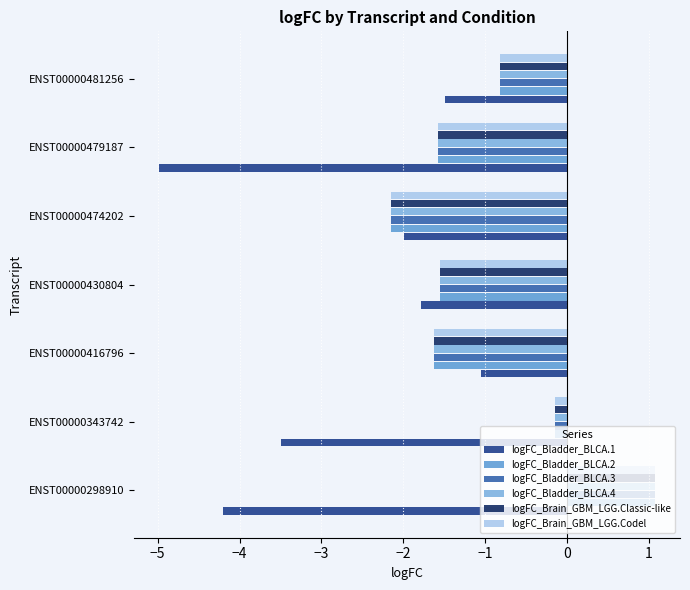

At how many categories does at least one series exceed 0?

1